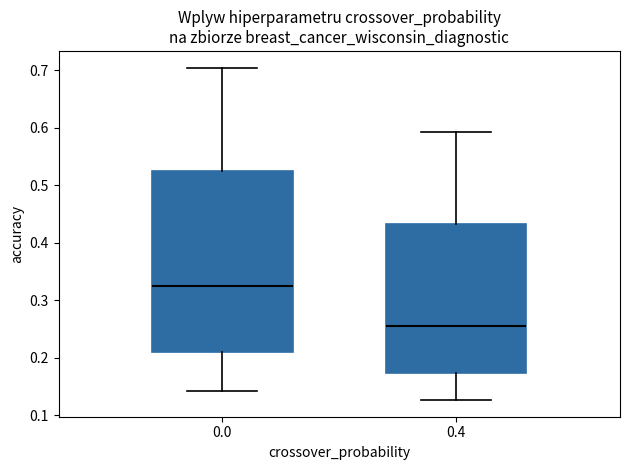

Which box has the highest median line?

0.0